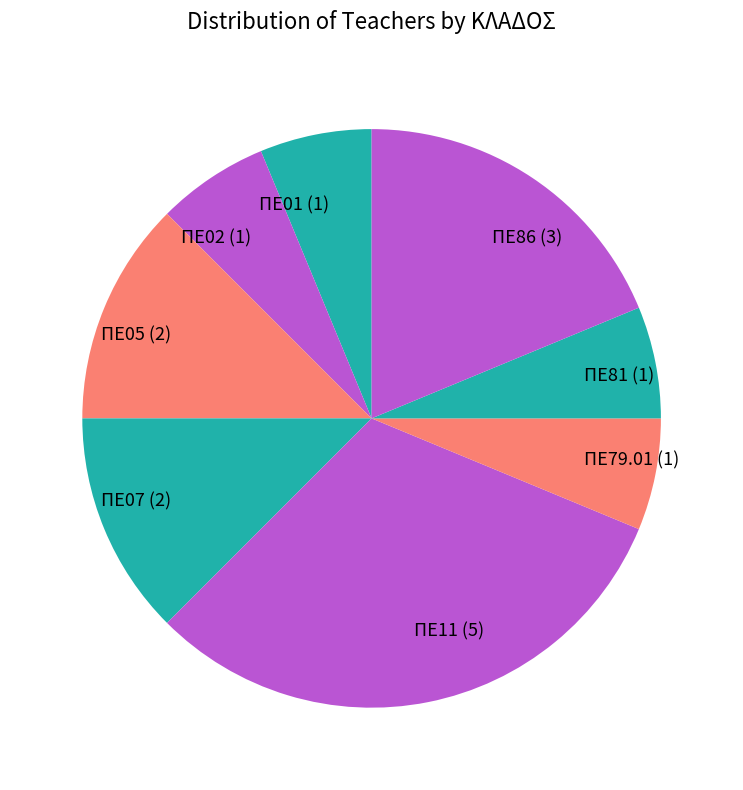

True or false: ΠΕ79.01 accounts for 6% of the total.

True